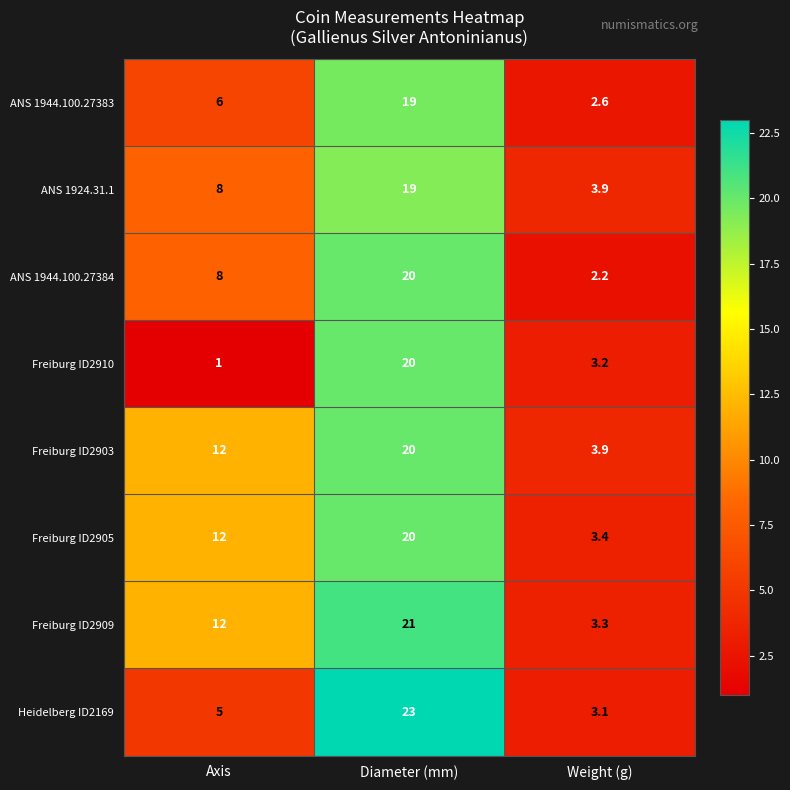

At which category is the sum across all series the highest?

Diameter (mm)